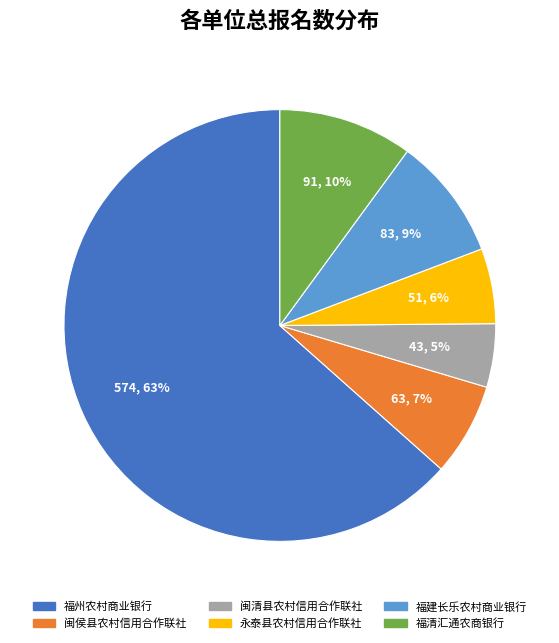

Does any single category account for the majority?

Yes